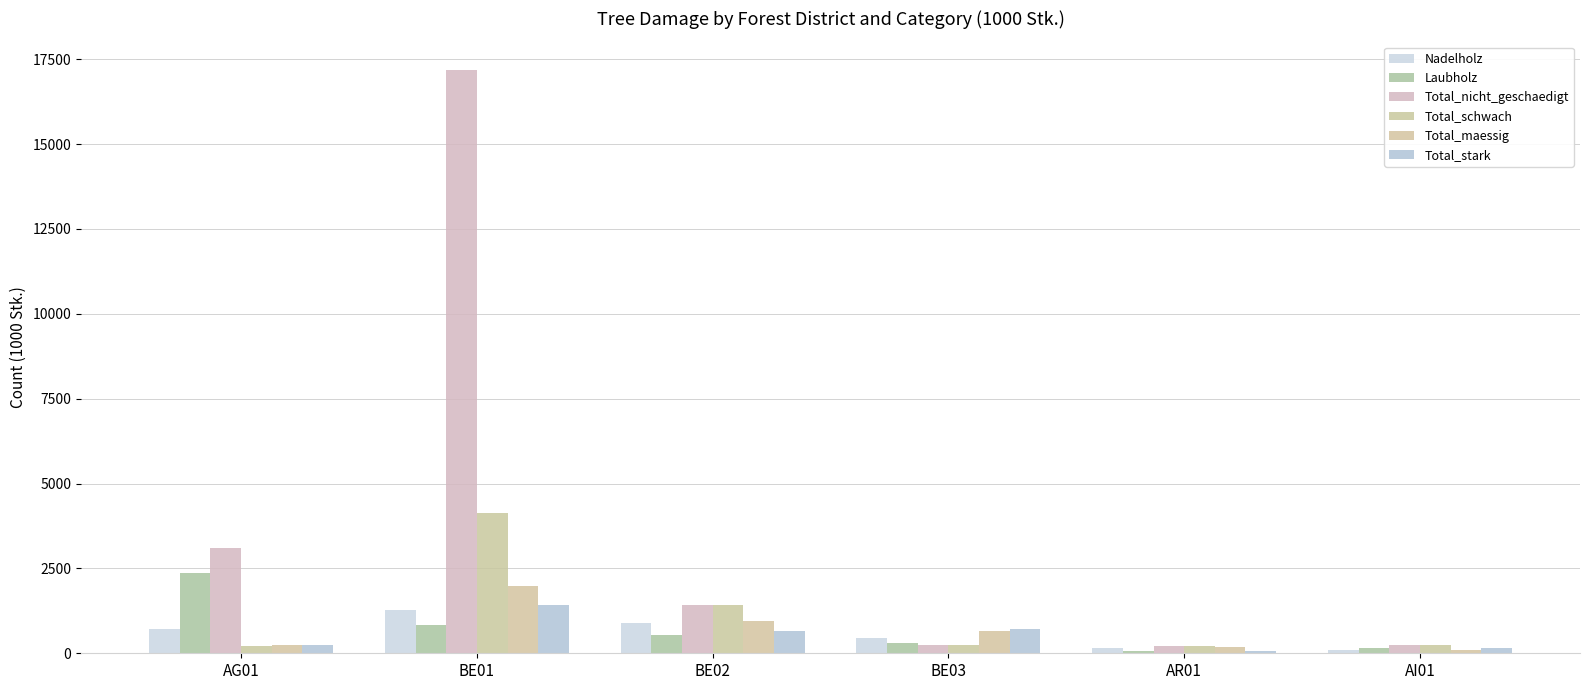

The value of Total_schwach at BE02 is 1431. True or false?

True